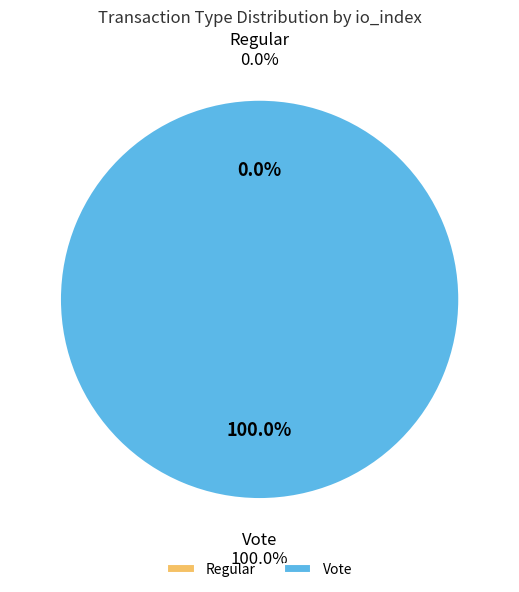

What percentage is the Vote slice, to the nearest percent?

100%